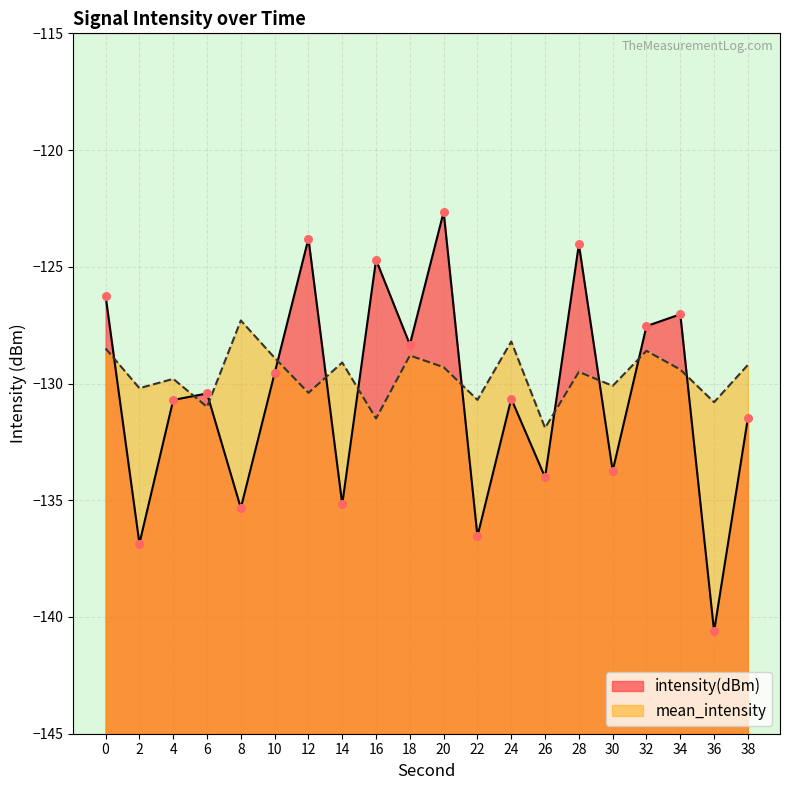

At how many categories does at least one series exceed -134?

20